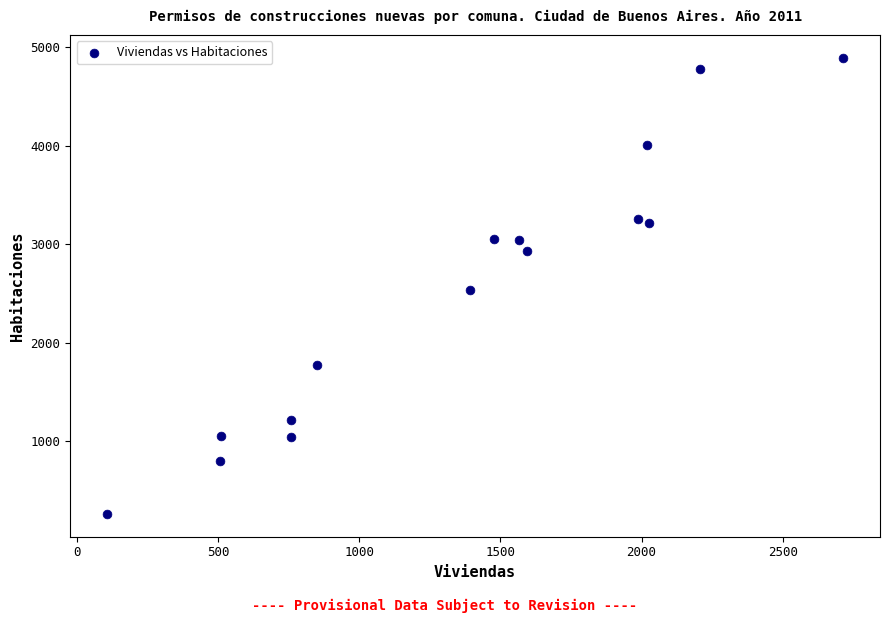

What is the range of Y values (max minus min)?

4631